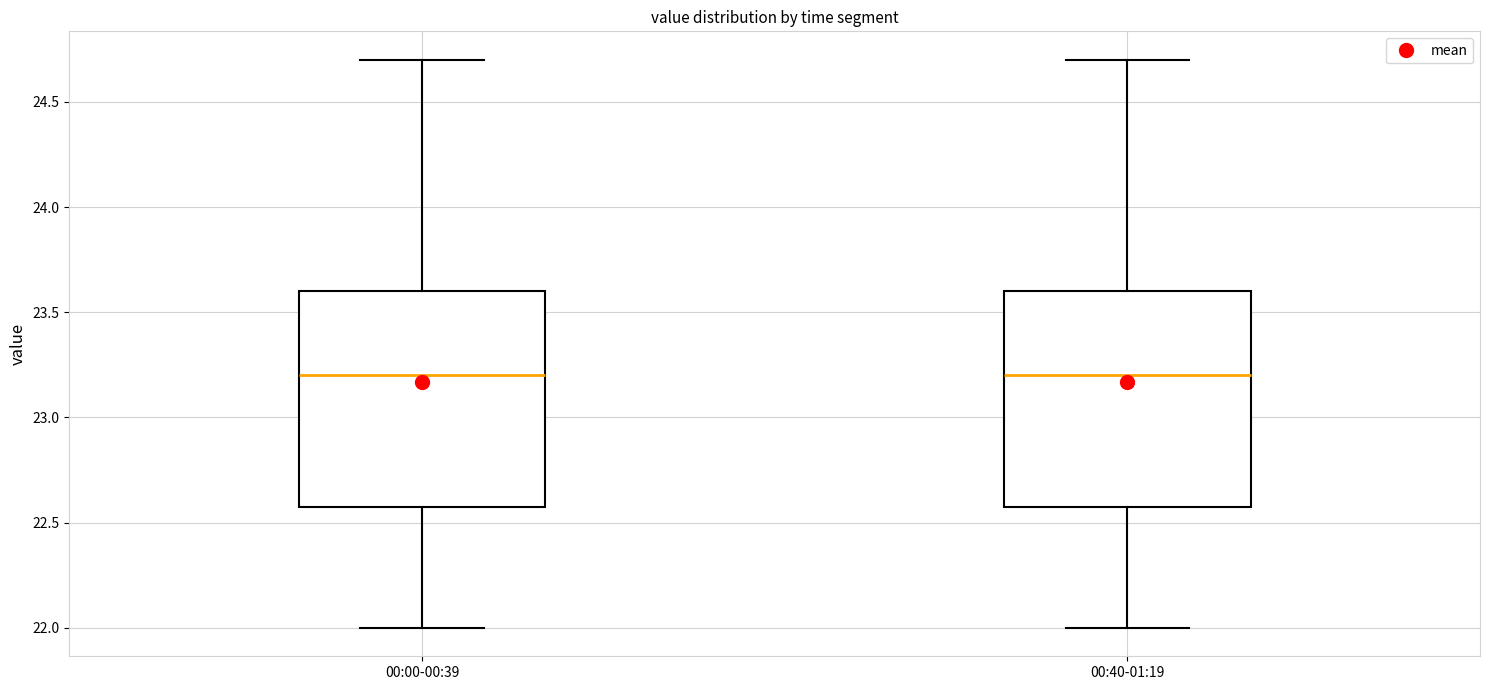

Reading left to right, transcribe this box plot: for each box, give where its median line is, the range the box spans, and where its two whiskers end, as read against the y-axis. The values are not printed on the chart, so give them approximately, as read against the axis.

00:00-00:39: median 23.2, box 22.6 to 23.6, whiskers 22.0 to 24.7
00:40-01:19: median 23.2, box 22.6 to 23.6, whiskers 22.0 to 24.7